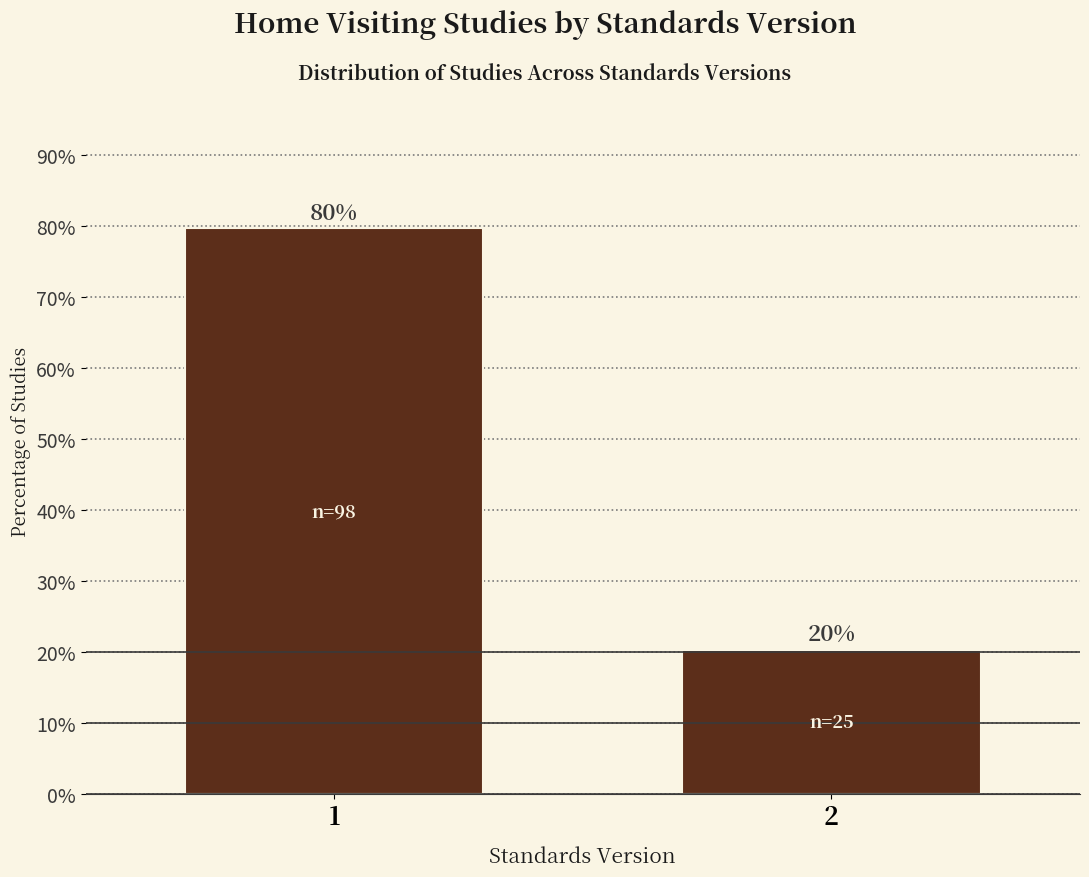

What is the approximate value at 1?

79.7